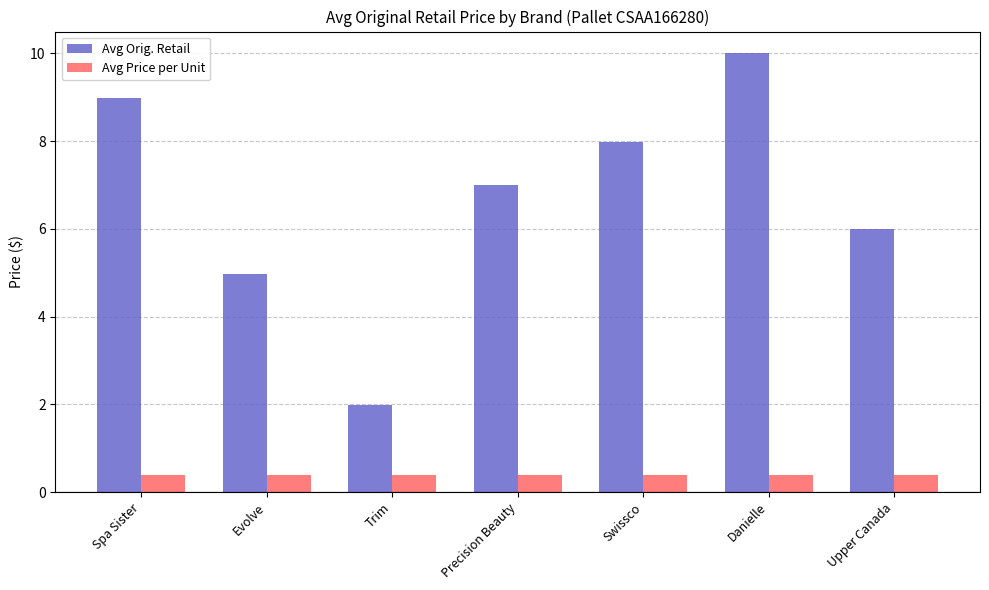

Which series has the widest spread of values?

Avg Orig. Retail